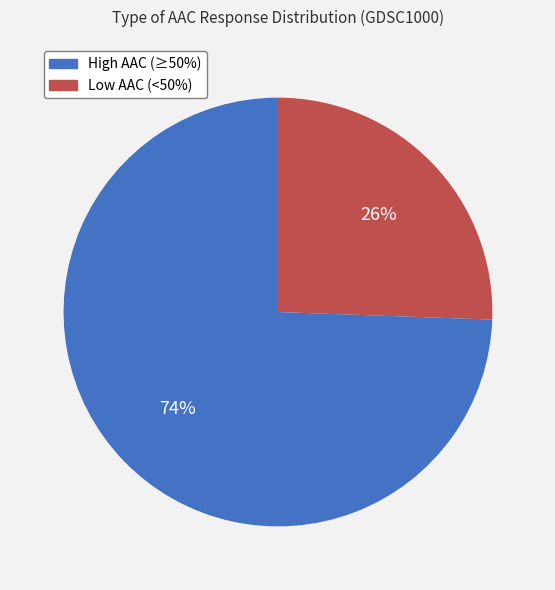

Is there any slice that represents more than half of the pie?

Yes